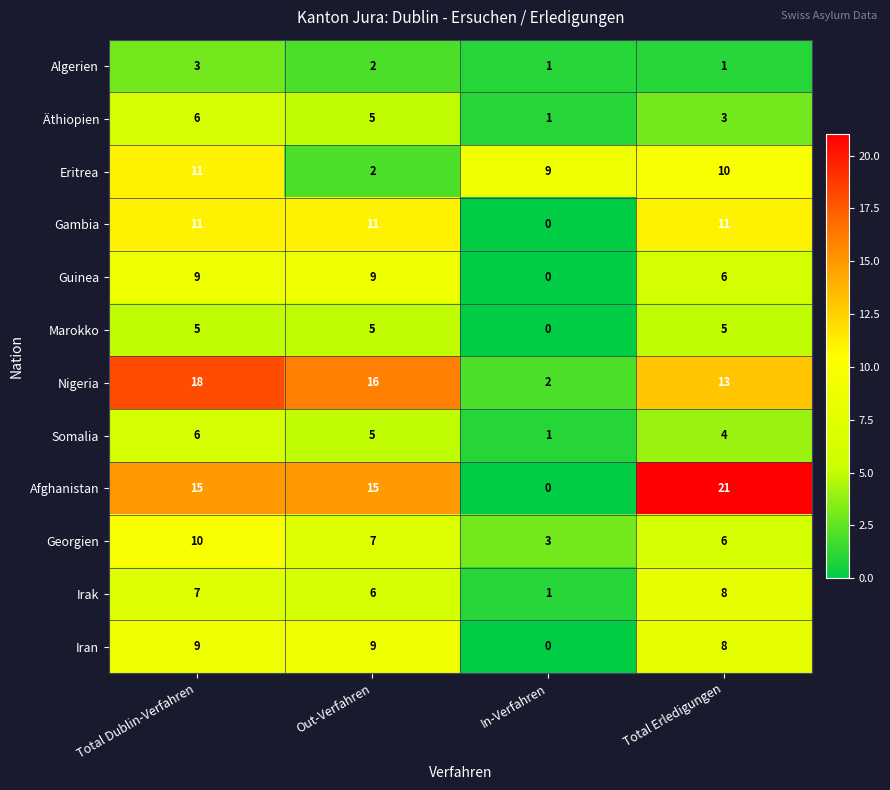

What is the spread (max minus min) of values at Total Erledigungen?

20